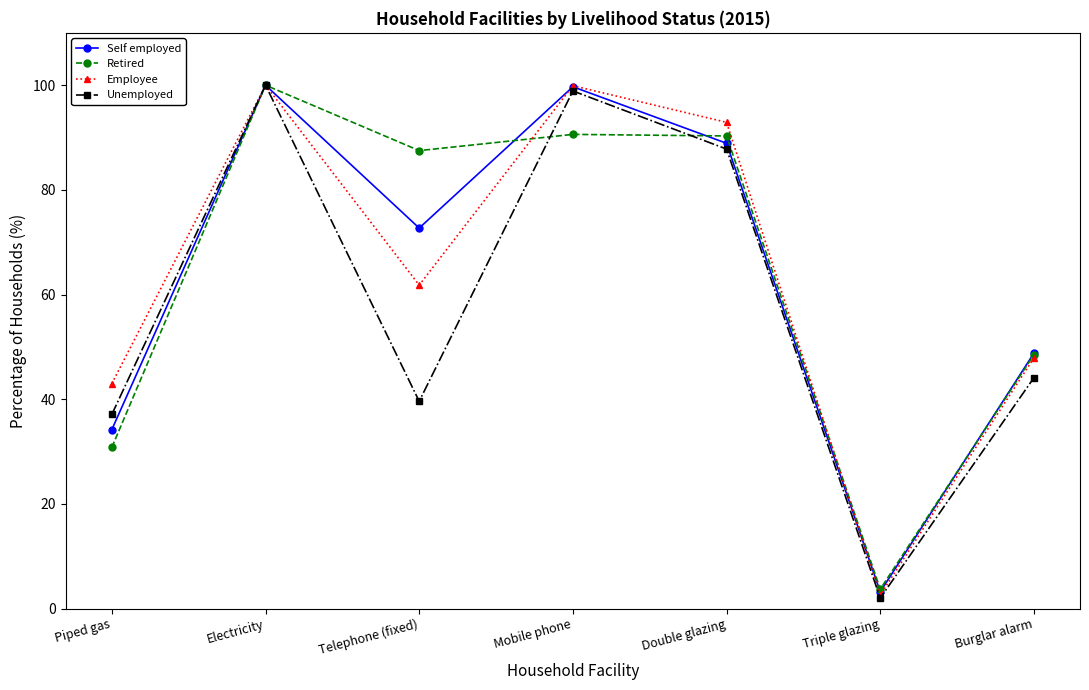

What is the sum of all Self employed values?

447.5